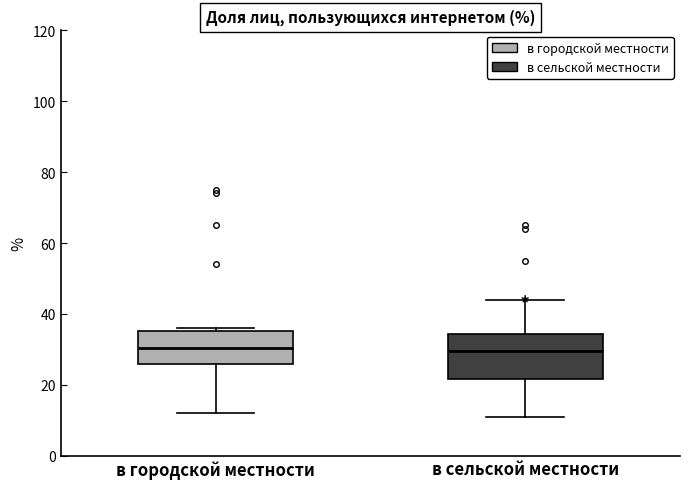

Reading left to right, transcribe this box plot: for each box, give where its median line is, the range the box spans, and where its two whiskers end, as read against the y-axis. The values are not printed on the chart, so give them approximately, as read against the axis.

в городской местности: median 30, box 26 to 36, whiskers 12 to 36 (just above the box's upper edge)
в сельской местности: median 30, box 22 to 34, whiskers 12 to 44